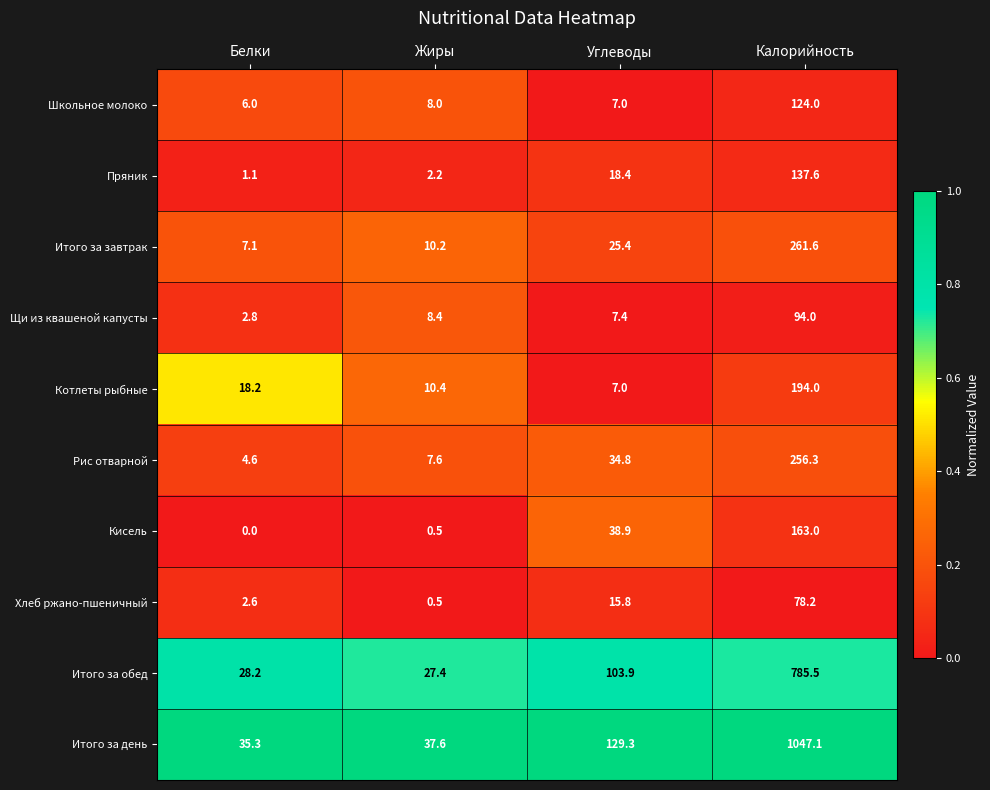

The value of Школьное молоко at Углеводы is 12.1. True or false?

False